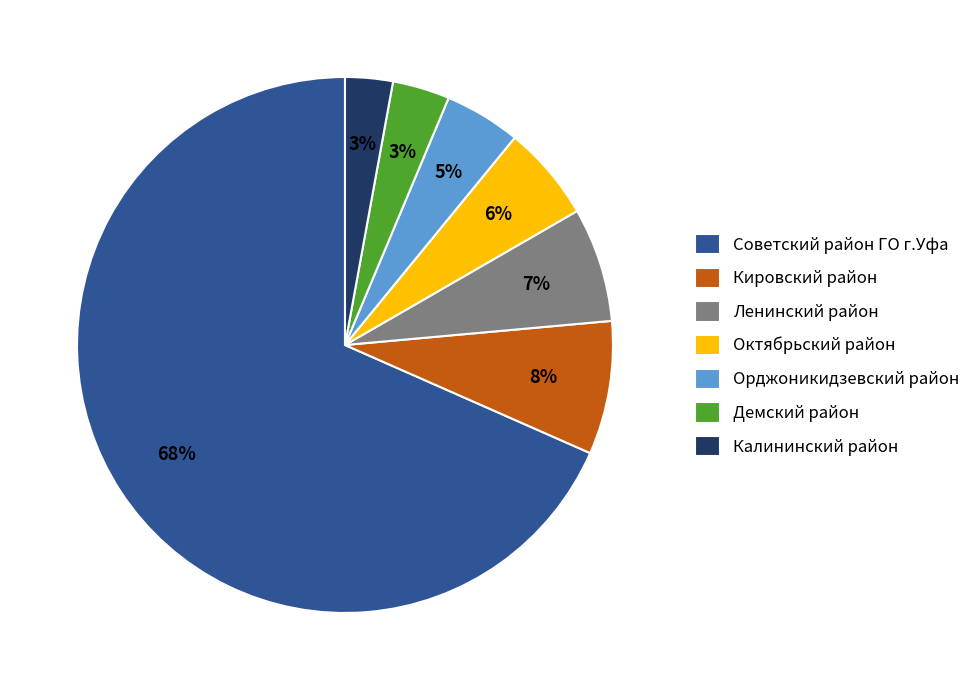

Which category has the biggest portion of the pie?

Советский район ГО г.Уфа